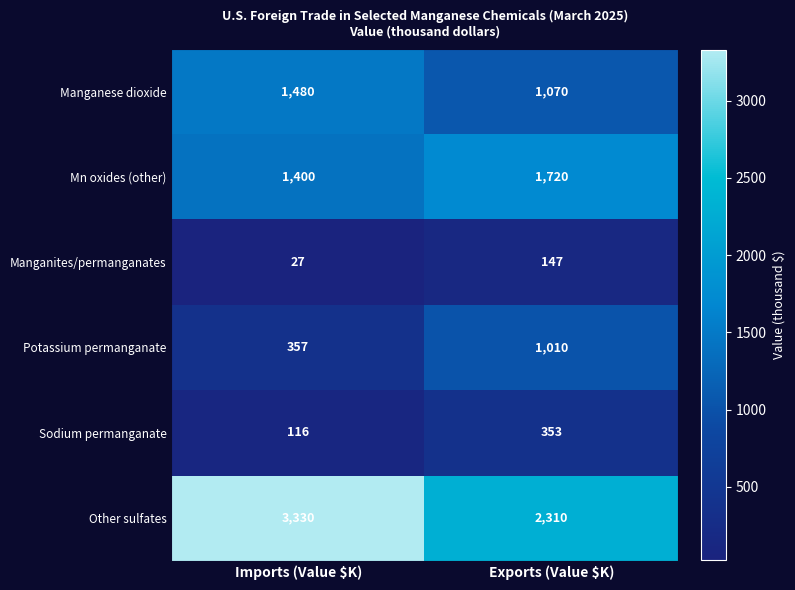

What is the sum of all Other sulfates values?

5640